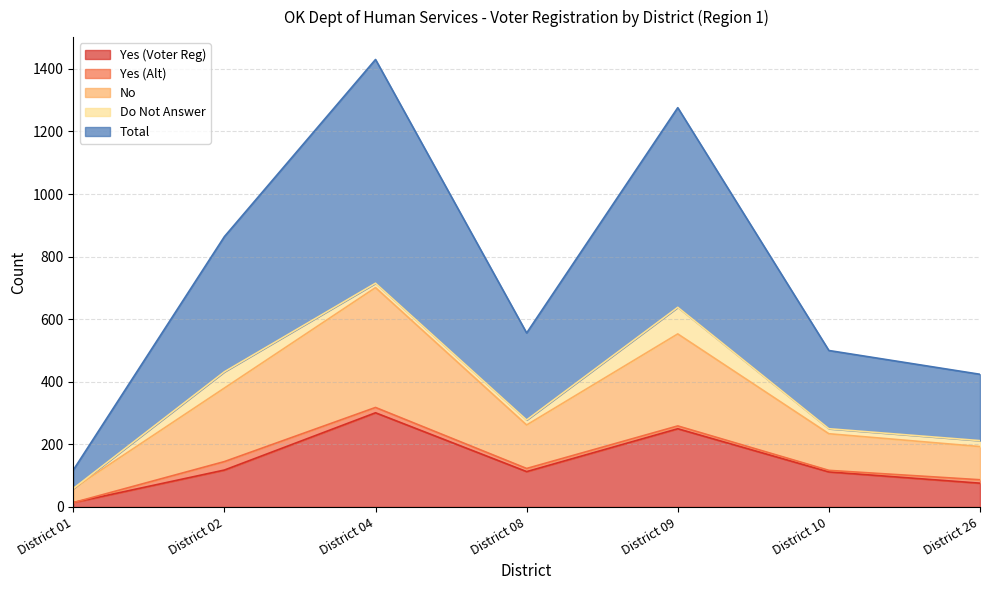

What is the maximum value for Yes (Voter Reg)?

301